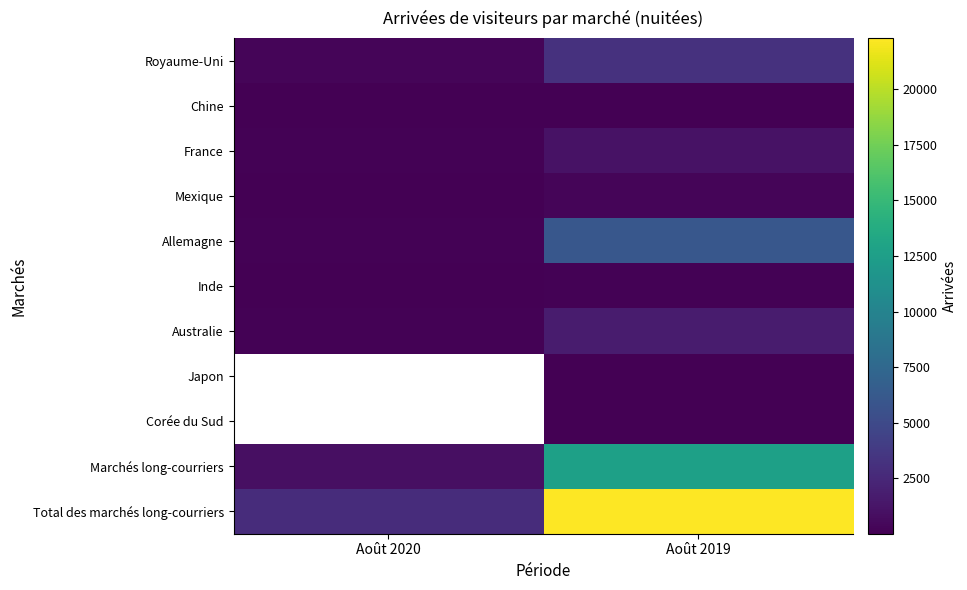

Between Août 2020 and Août 2019, which series saw the biggest shift?

Total des marchés long-courriers